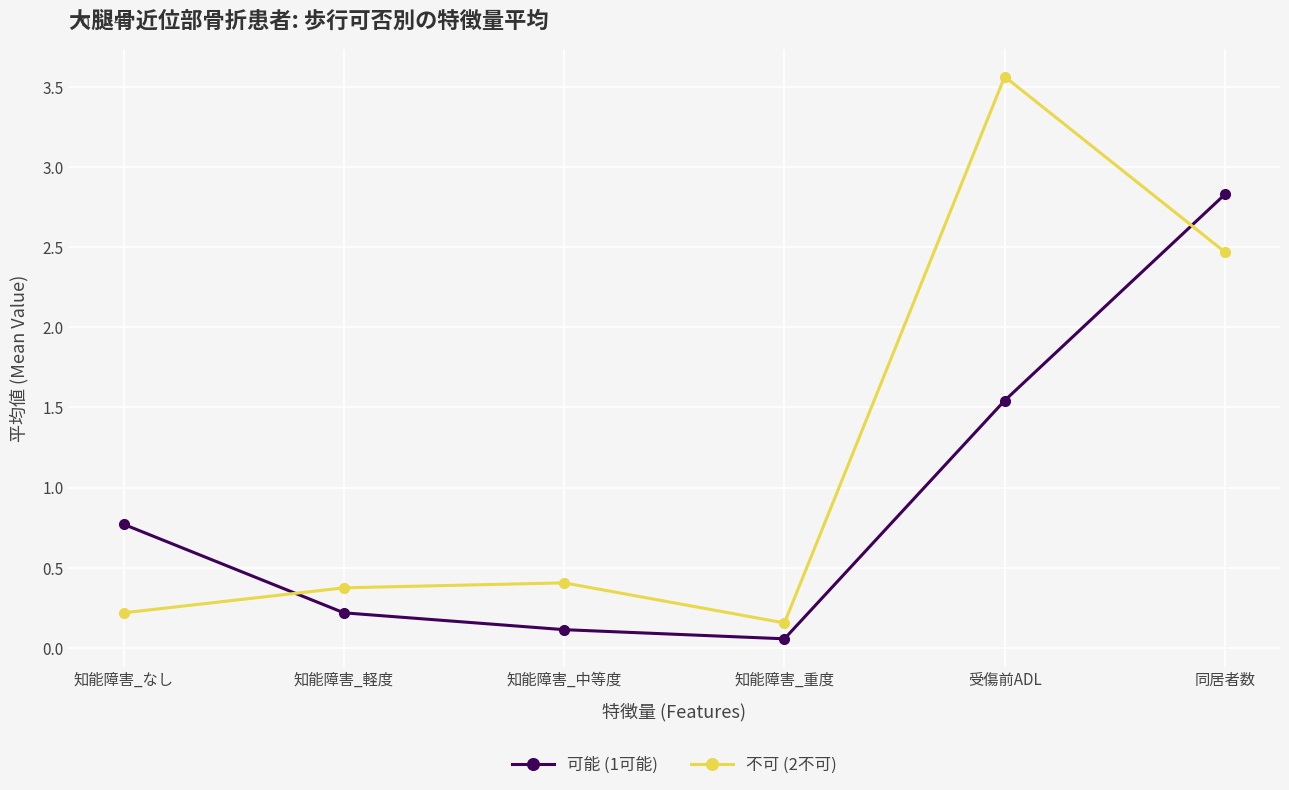

What is the label of the 3rd point from the left?

知能障害_中等度